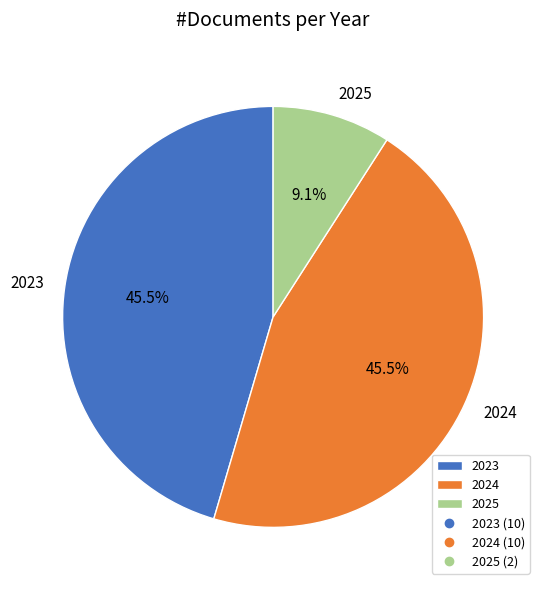

Is it true that 2025 is 1% of the pie?

False